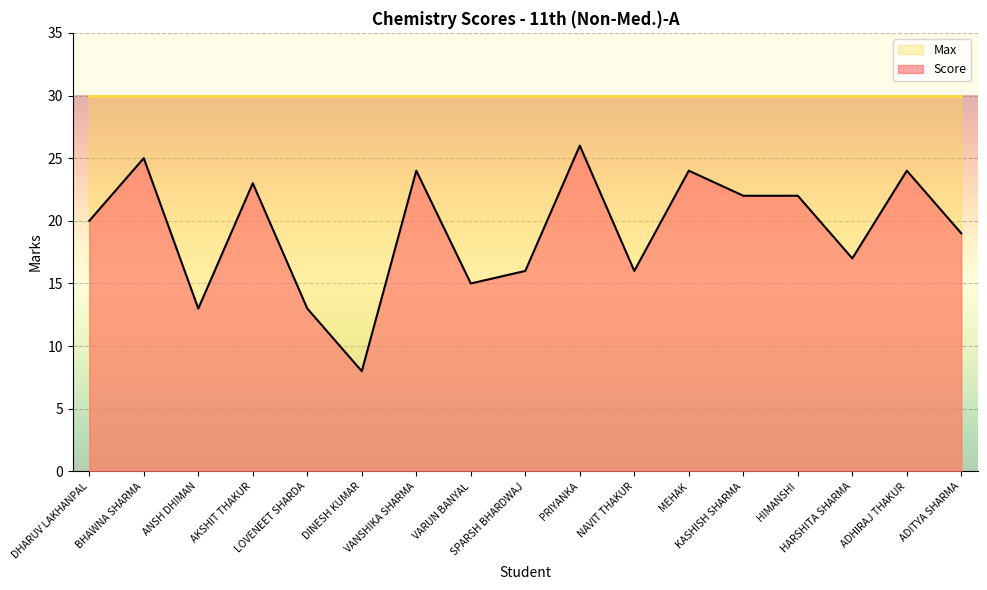

What is the change in value from DINESH KUMAR to KASHISH SHARMA?

+14